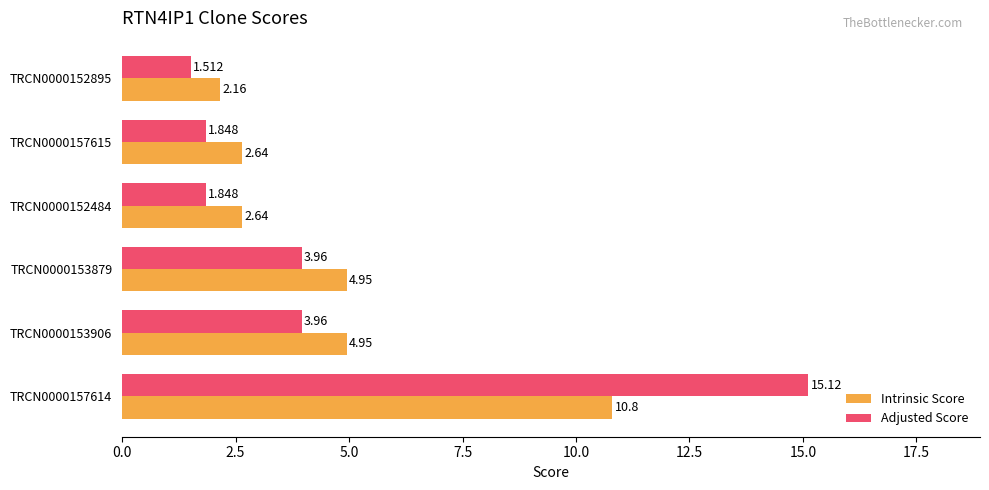

Which series has the widest spread of values?

Adjusted Score